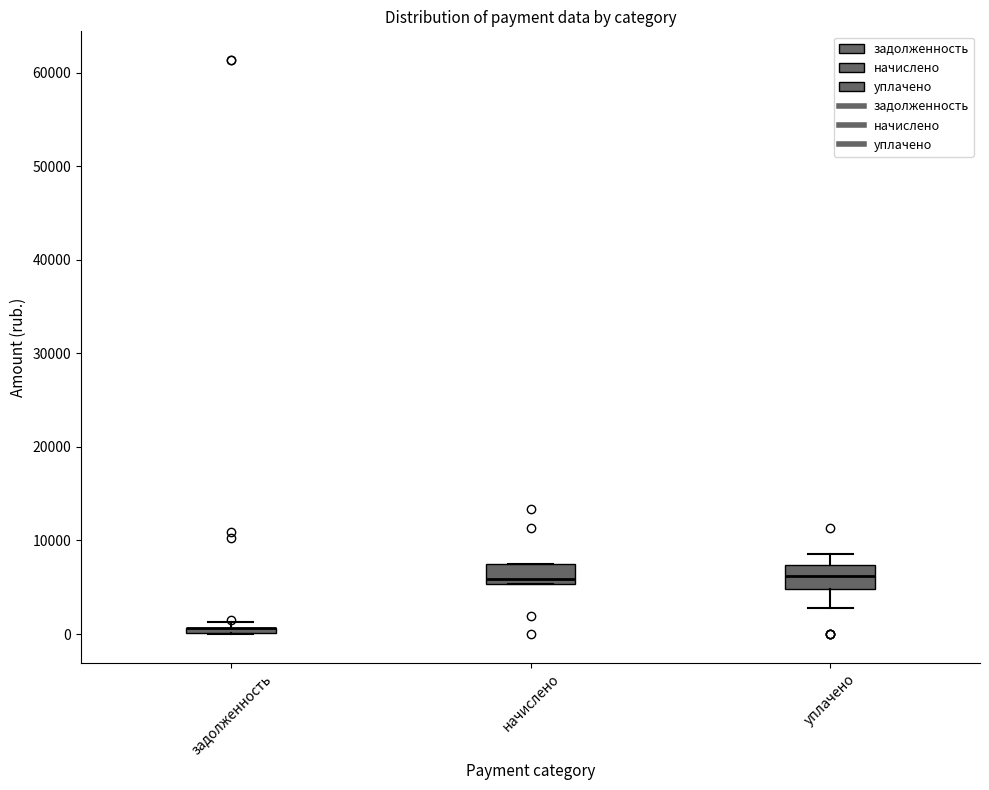

Where is the lower edge of the box for задолженность on the y-axis? The values are not printed on the chart, so give them approximately, as read against the axis.

0